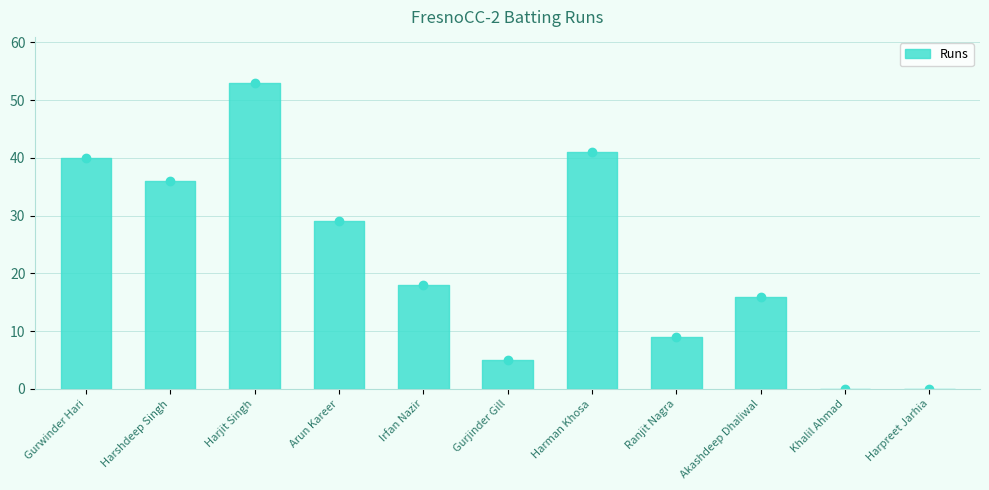

The chart shows a value of 16 at Akashdeep Dhaliwal. True or false?

True